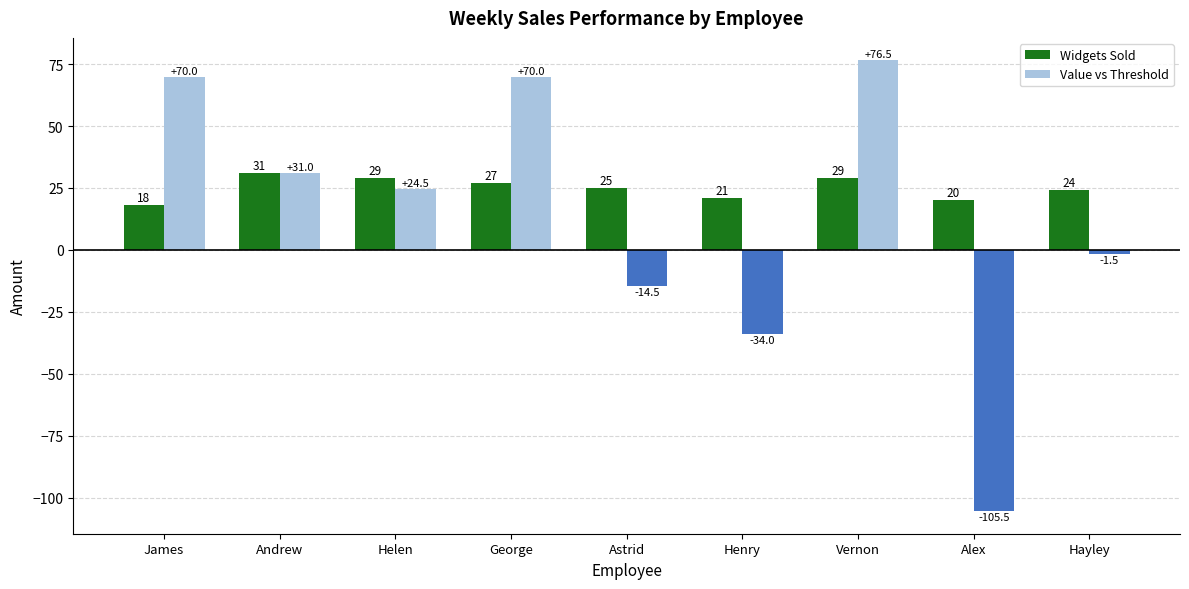

How many bars are there in each group?

2